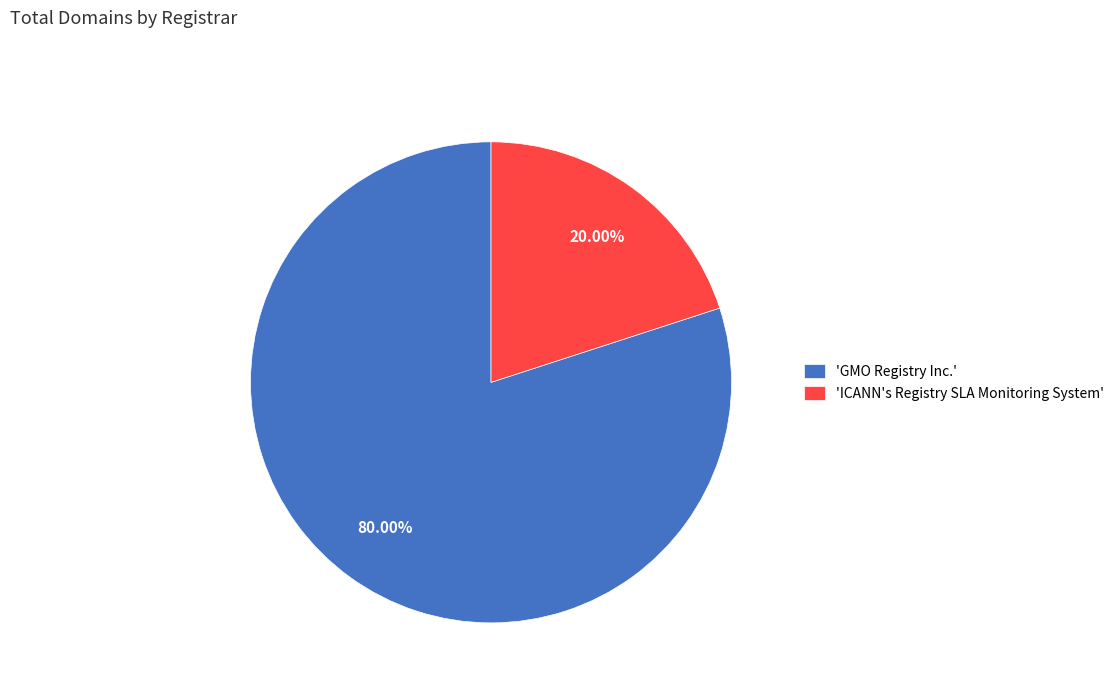

Rank the categories by value from highest to lowest.

'GMO Registry Inc.', 'ICANN's Registry SLA Monitoring System'